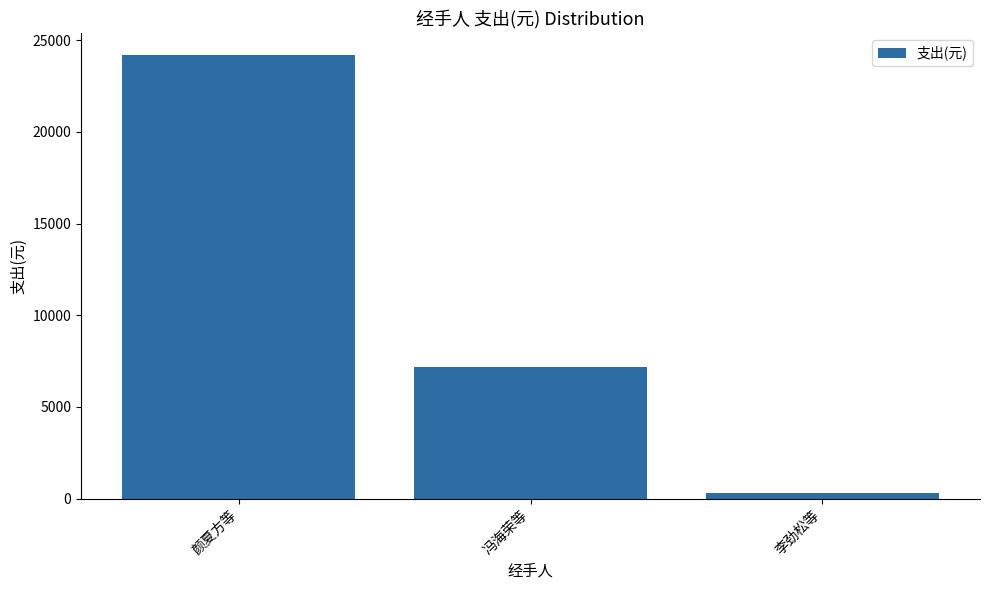

List the labels in order of value, largest first.

颜夏方等, 冯海荣等, 李劲松等